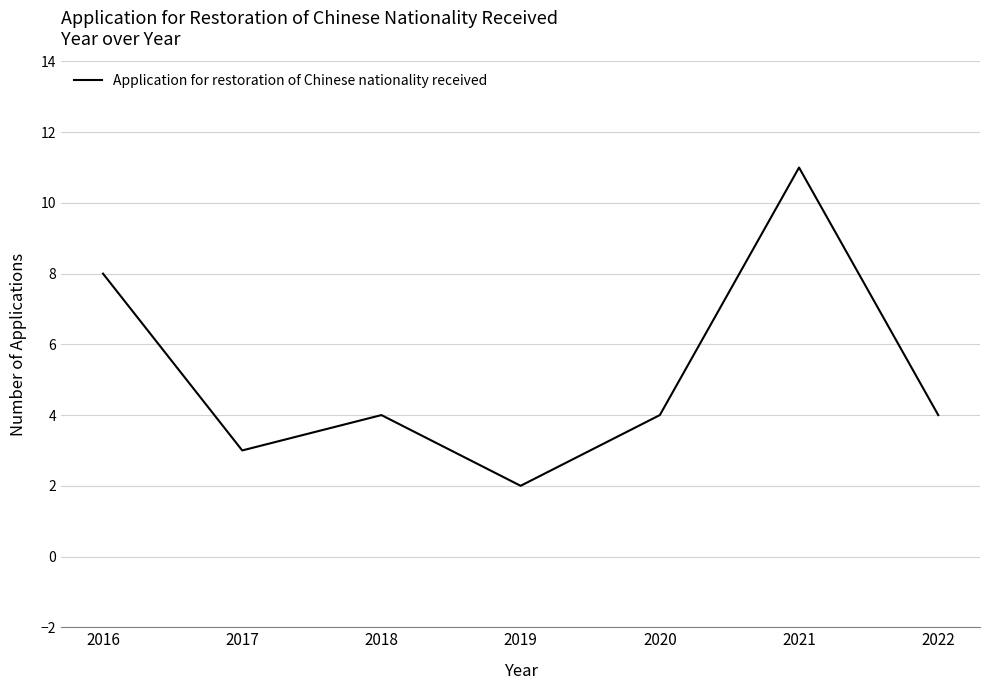

What is the change in value from 2016 to 2020?

-4